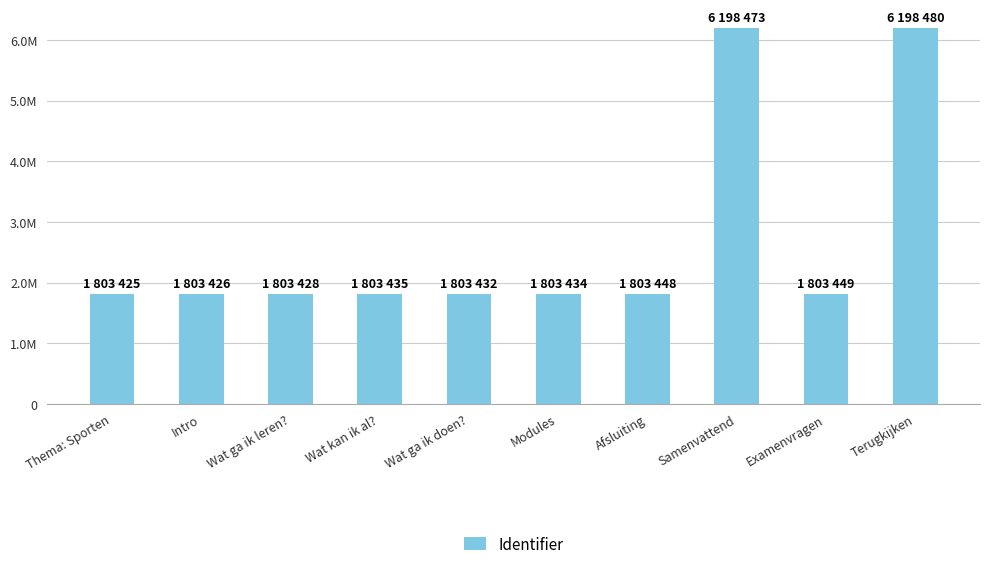

Between Wat ga ik doen? and Wat kan ik al?, which is larger?

Wat kan ik al?